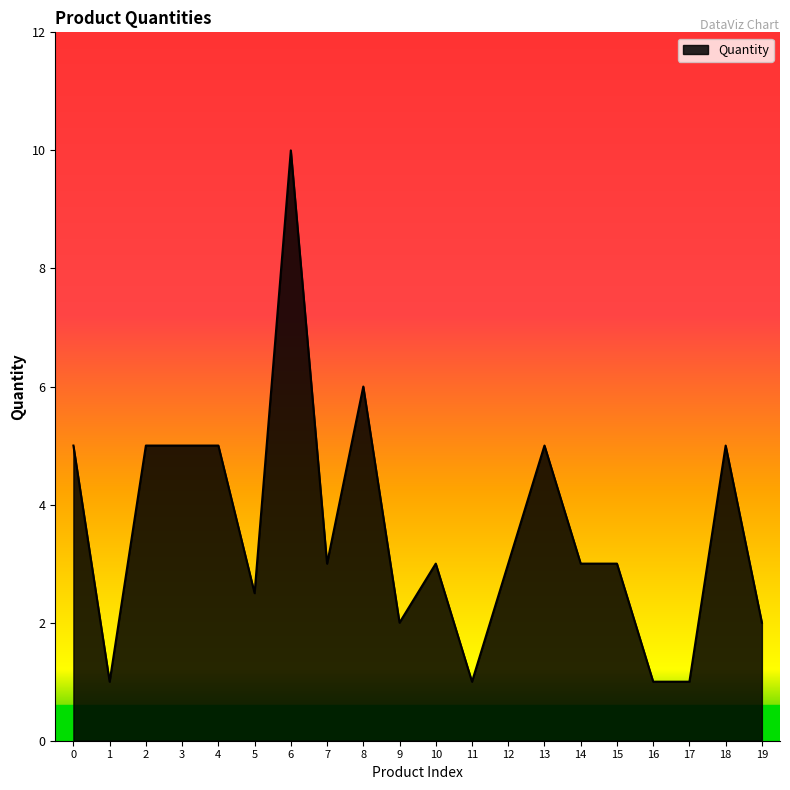

Is it true that the value at 13 is 1.1?

False